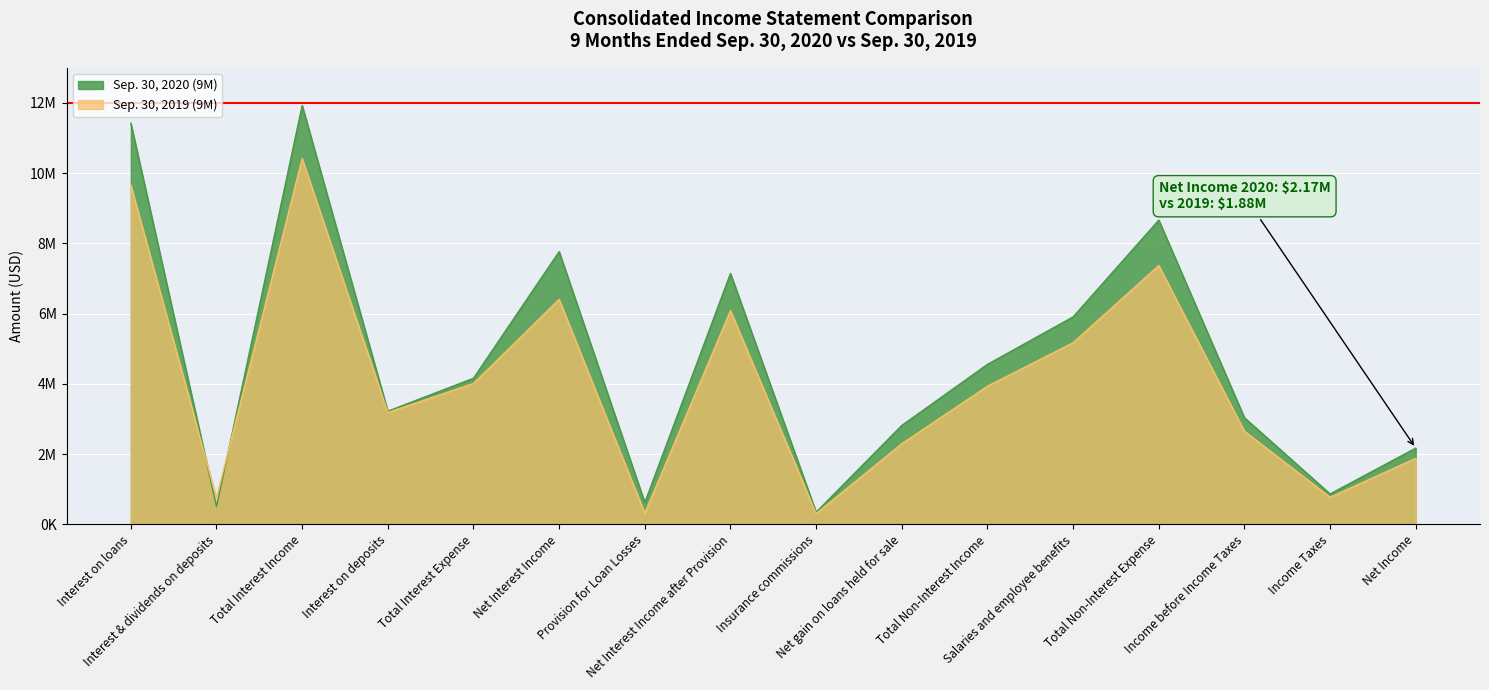

At which category is the sum across all series the highest?

Total Interest Income